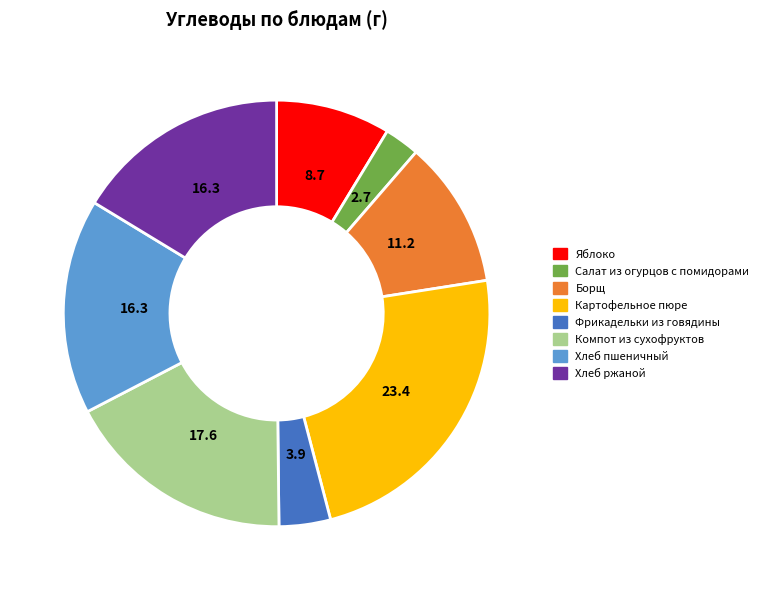

Is it true that Хлеб ржаной is 25% of the pie?

False